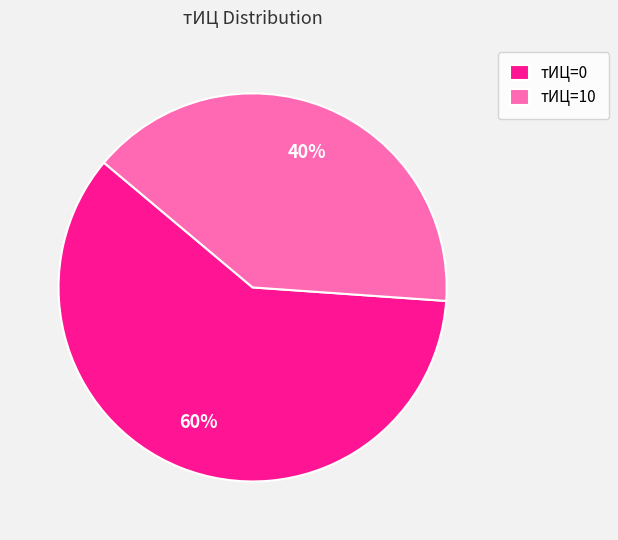

Rank the categories by value from lowest to highest.

тИЦ=10, тИЦ=0